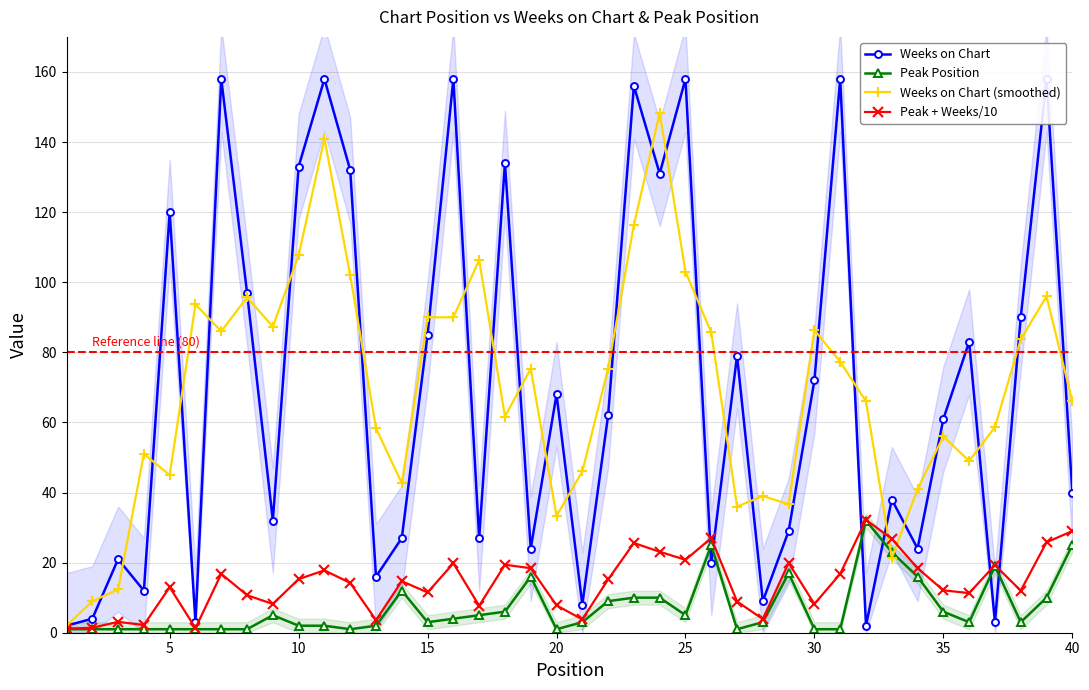

What is the highest value of the Peak Position series?

32.0